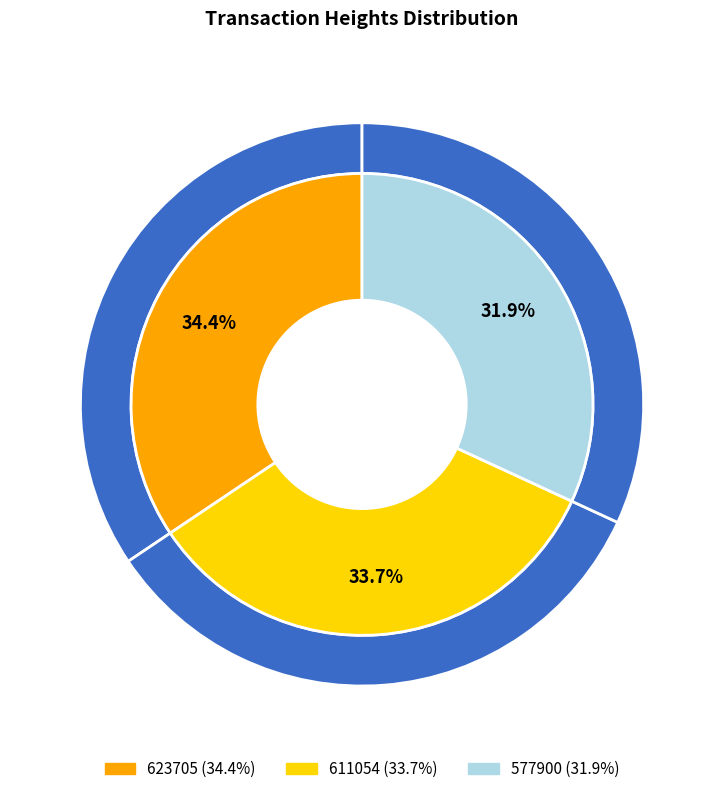

What is the total percentage of 577900 and 623705?

66.3%